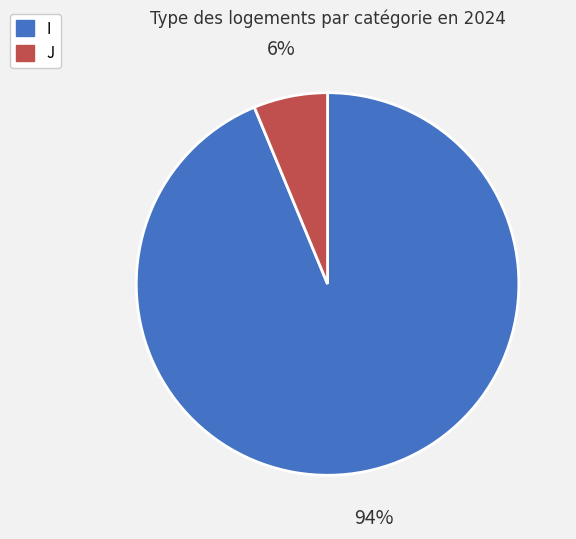

Is the sum of J and I greater than half?

Yes